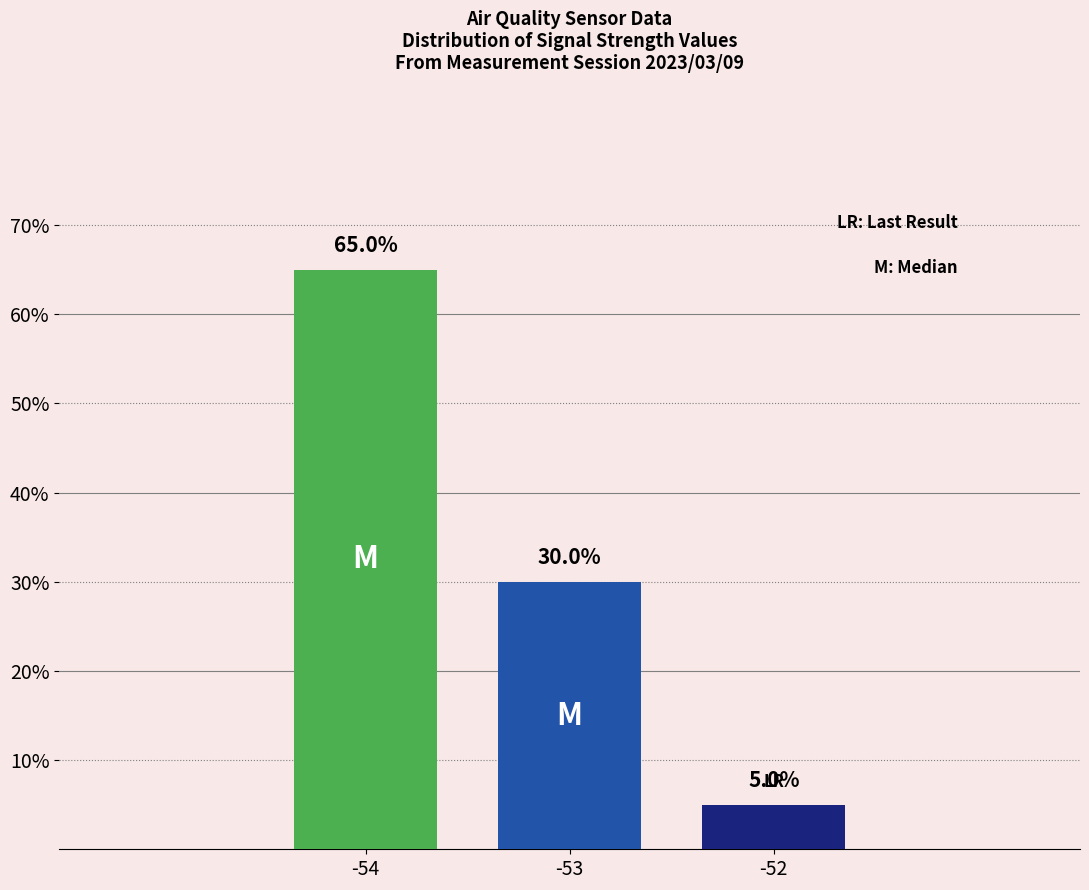

Which label corresponds to the smallest value in the chart?

-52